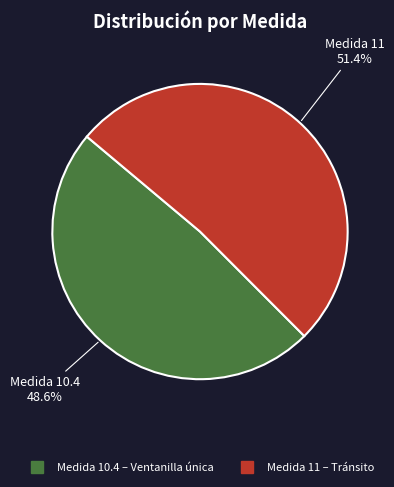

Is there a majority slice in this chart?

Yes